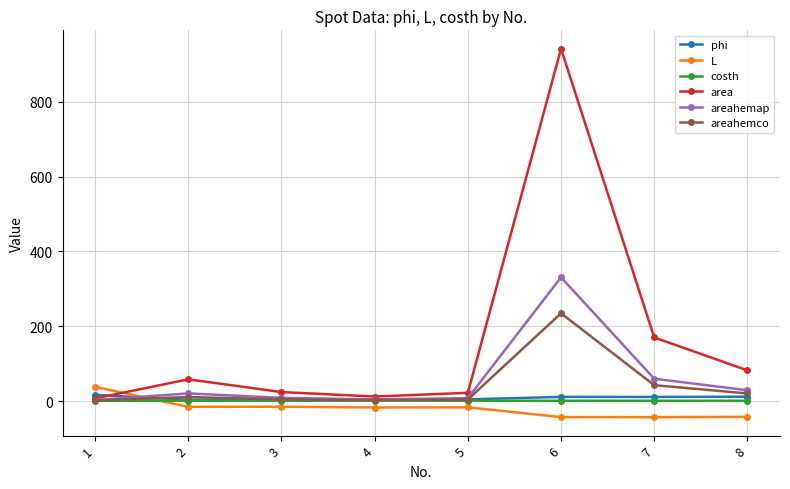

What is the highest value of the areahemap series?

330.8